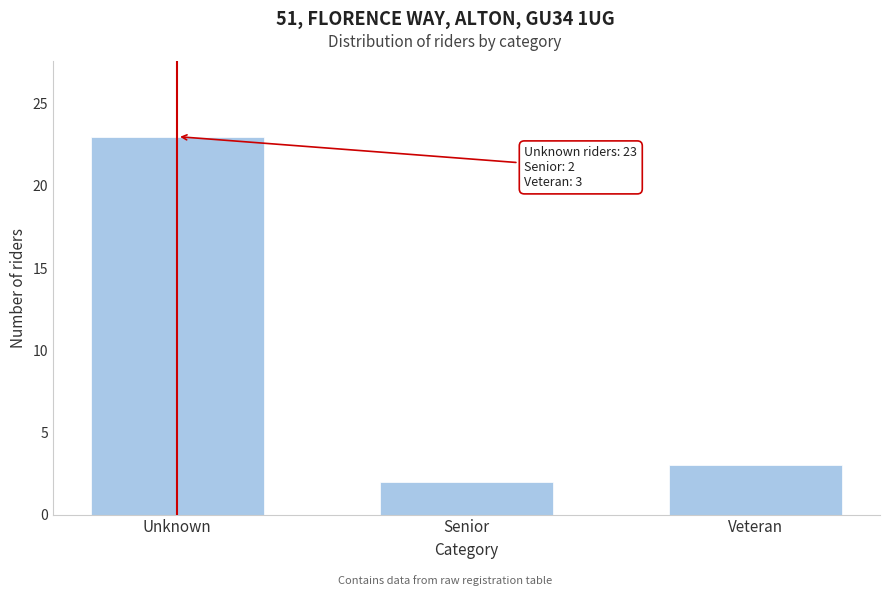

Reading right to left, list all the values displayed in this chart.

Veteran=3	Senior=2	Unknown=23